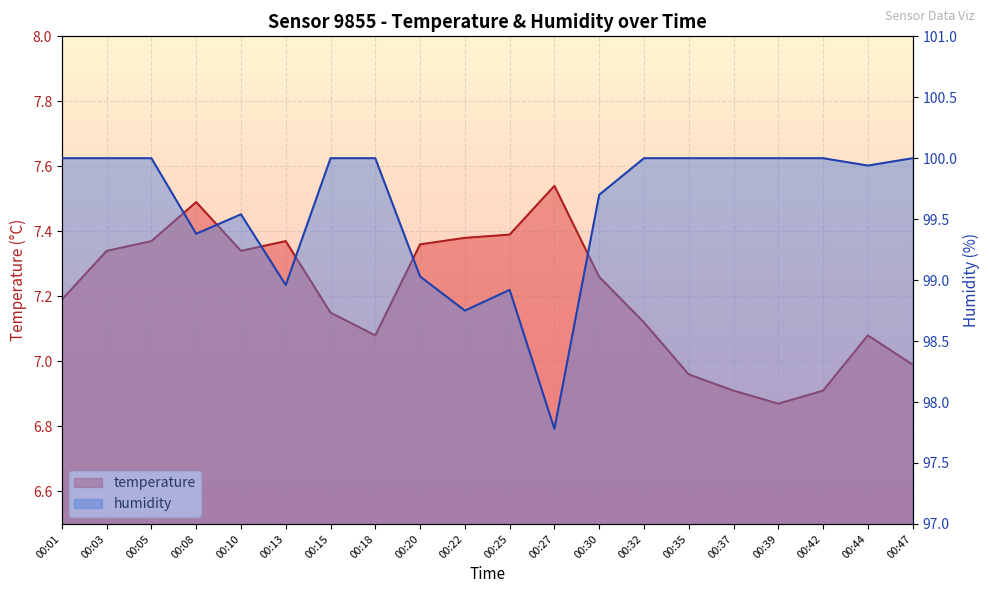

True or false: temperature and humidity cross at least once.

False